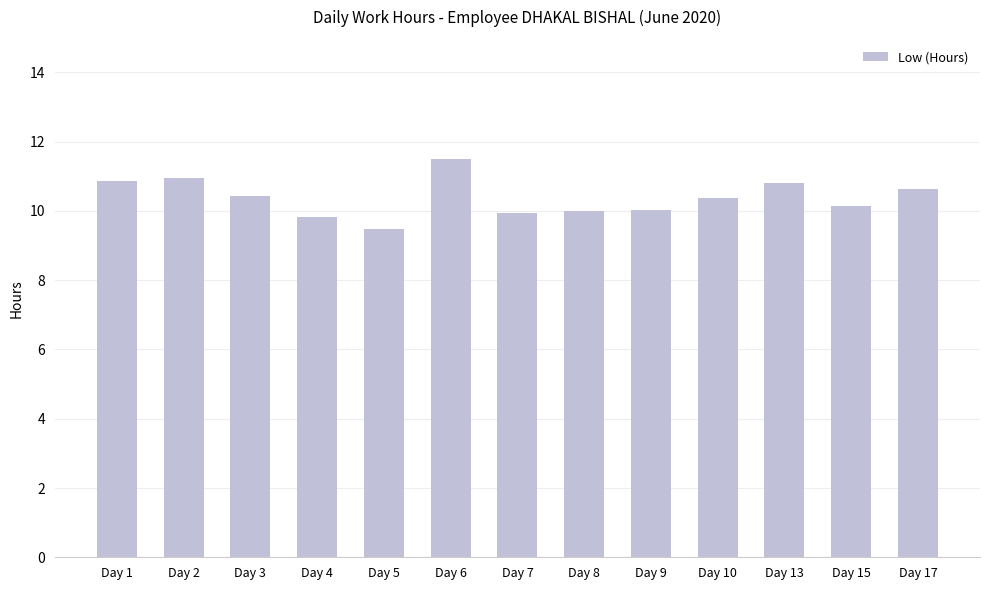

What is the difference between the values at Day 15 and Day 2?

0.8